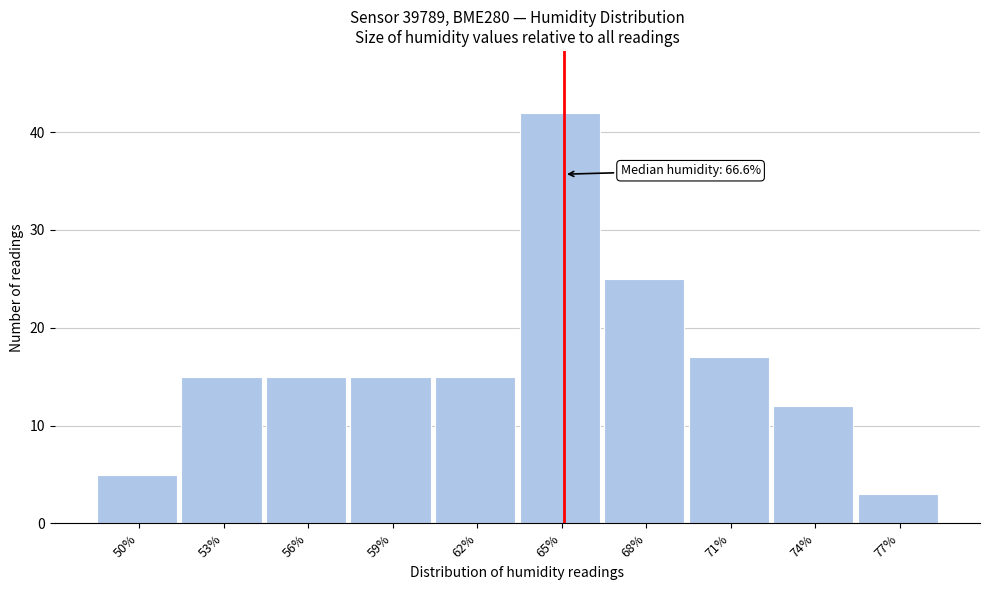

Reading left to right, transcribe all the data shown in this chart.

50%=5	53%=15	56%=15	59%=15	62%=15	65%=42	68%=25	71%=17	74%=12	77%=3